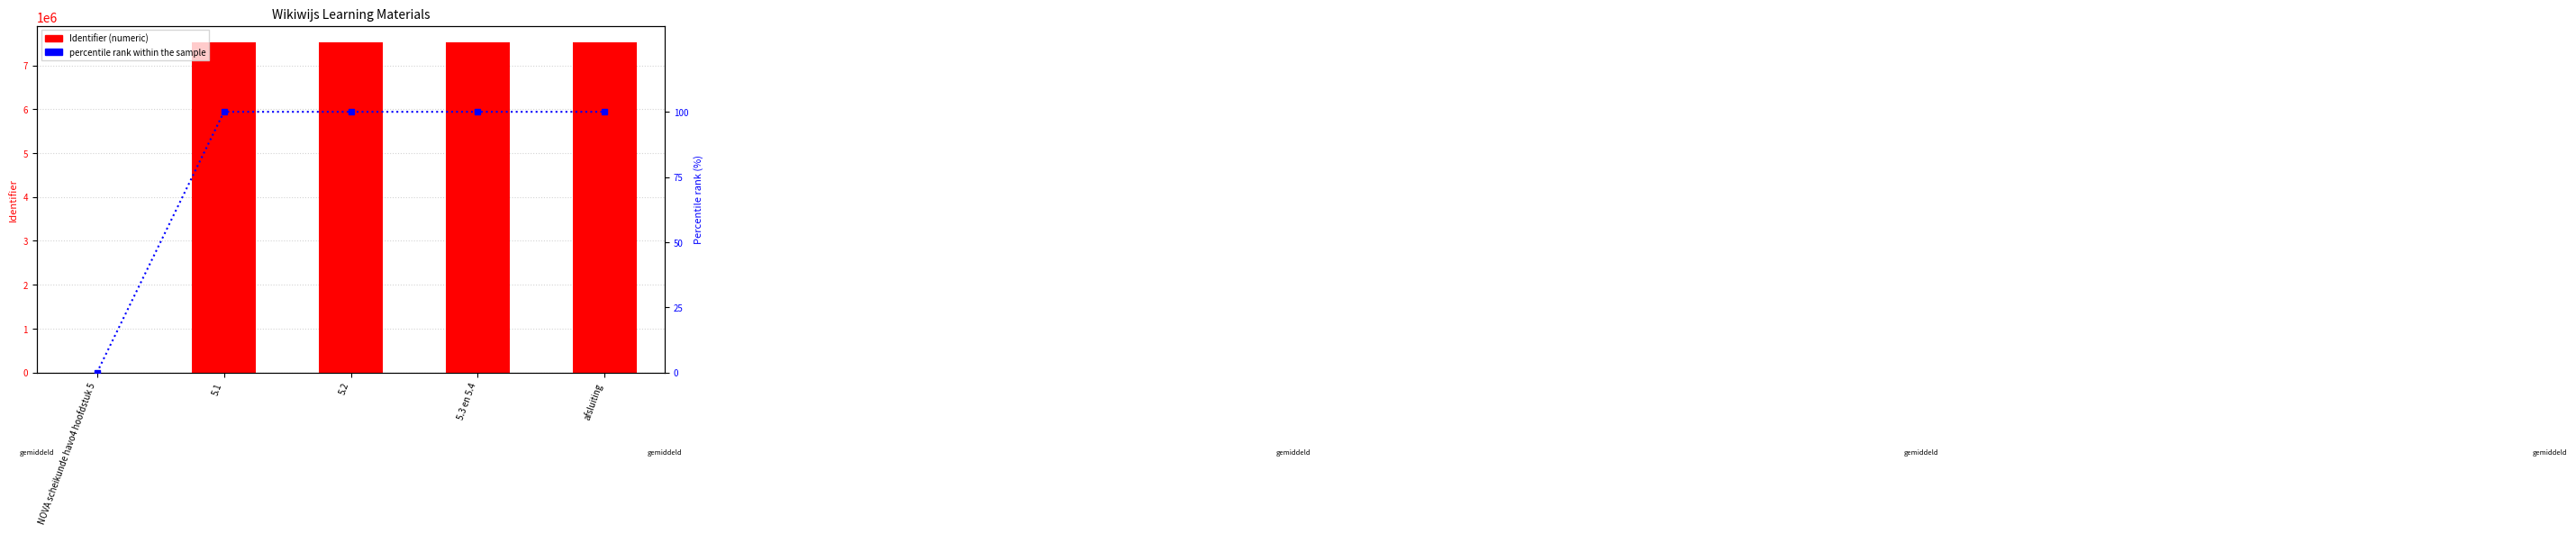

Reading left to right, list all the values displayed in this chart.

Identifier (numeric): 0.0	7525640.0	7525641.0	7525646.0	7525645.0
percentile rank within the sample: 0.0	100.0	100.0	100.0	100.0